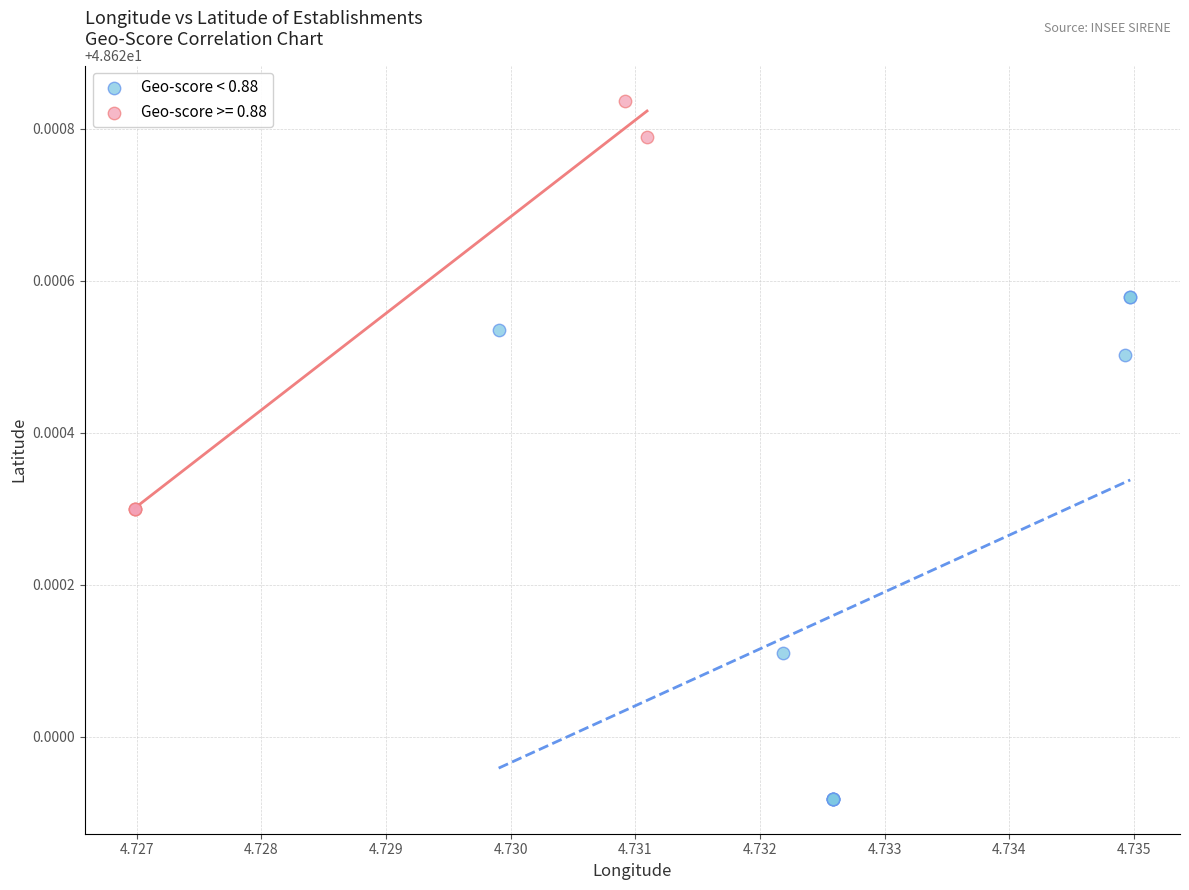

Which series contains the lowest Y value?

Geo-score < 0.88